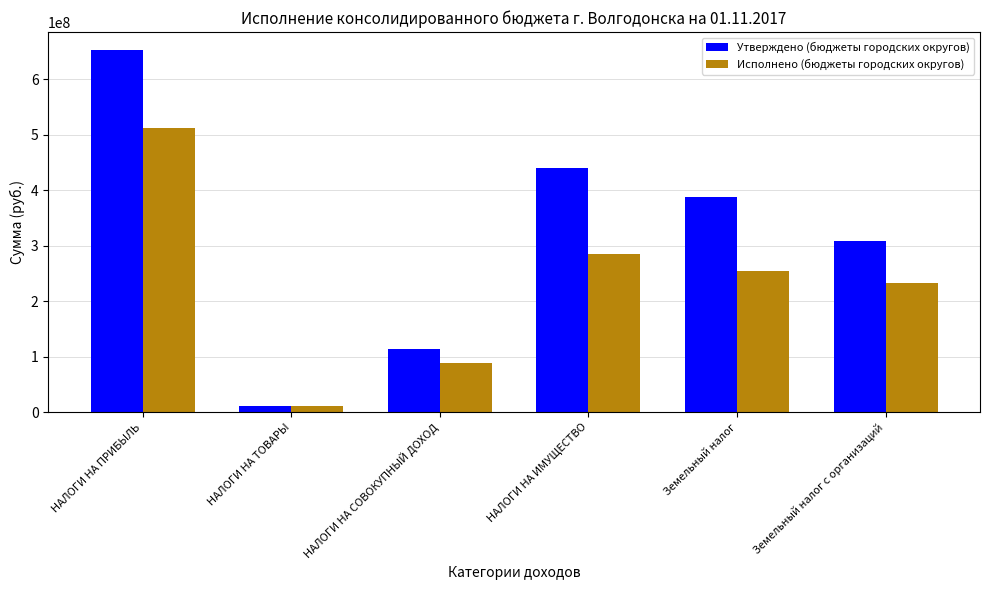

What is the difference between the highest and lowest values at НАЛОГИ НА ПРИБЫЛЬ?

140280146.1